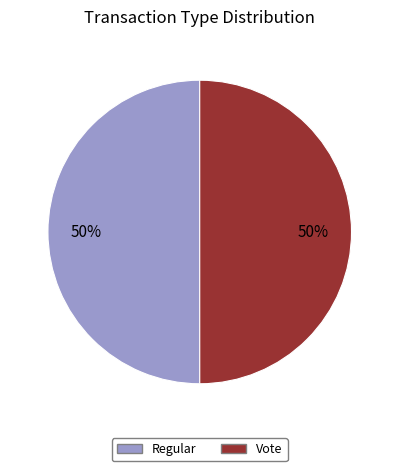

What is the ratio of the value at Vote to the value at Regular?

1.0